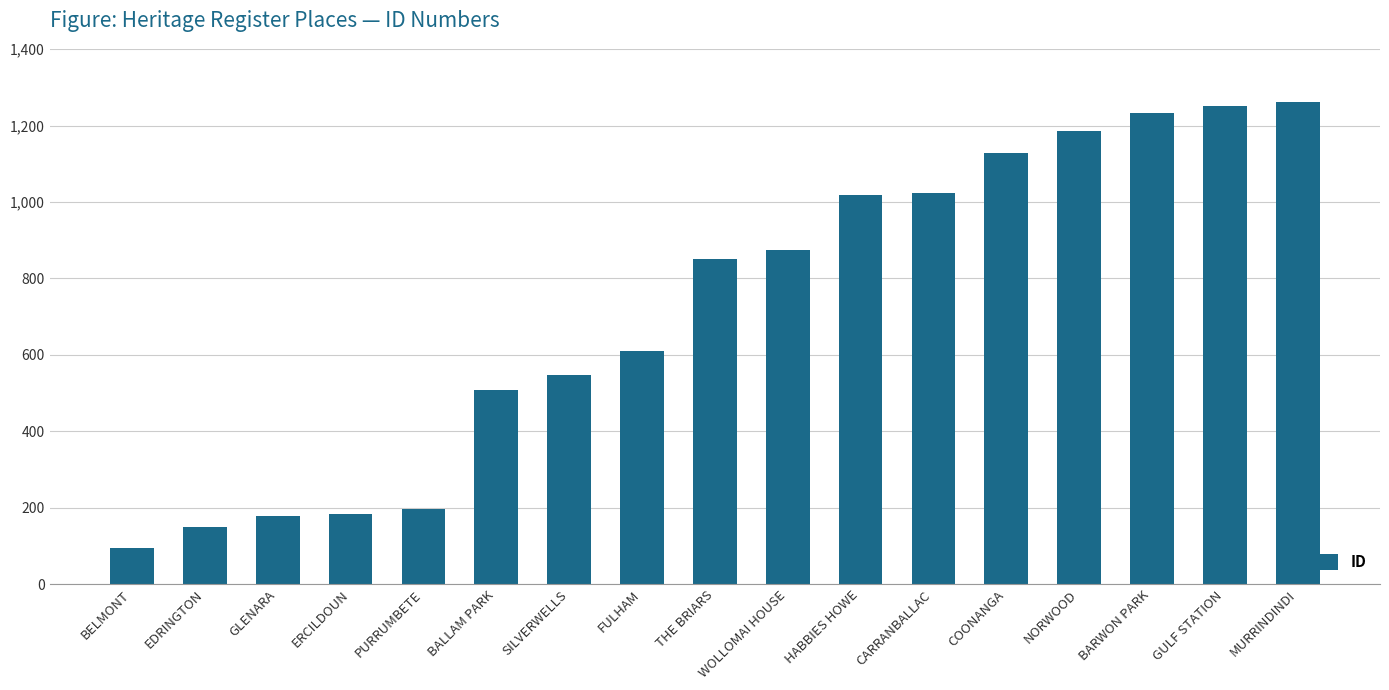

What is the difference between the values at EDRINGTON and ERCILDOUN?

36